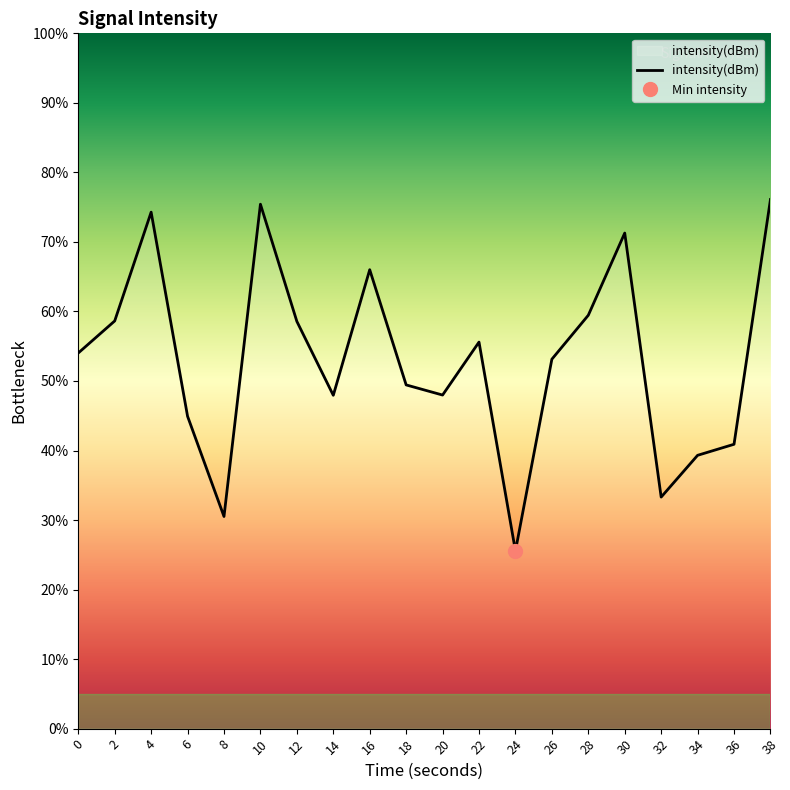

What is the ratio of the value at 0 to the value at 38?

0.7